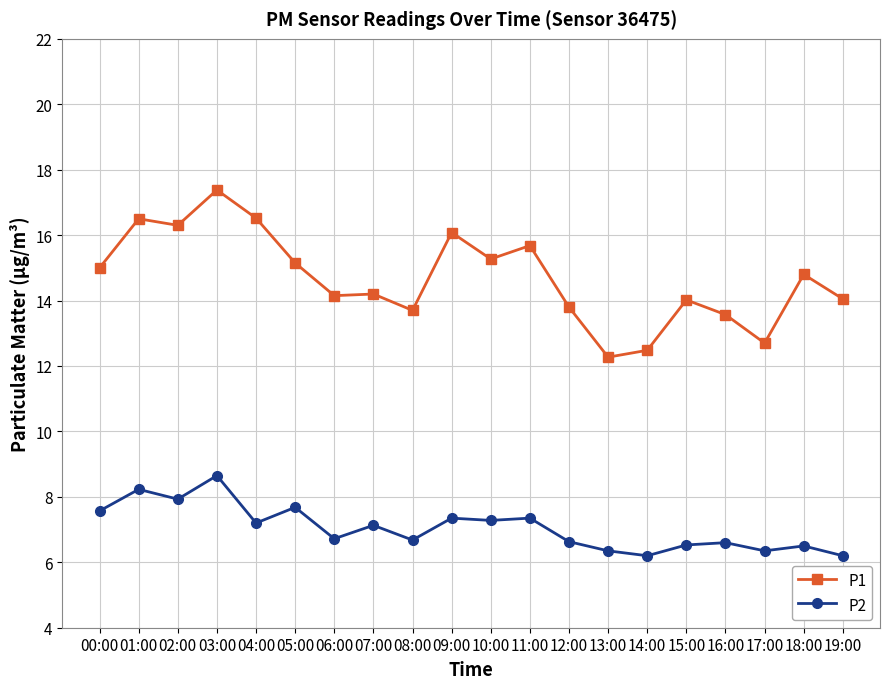

Which series has the largest total across all categories?

P1